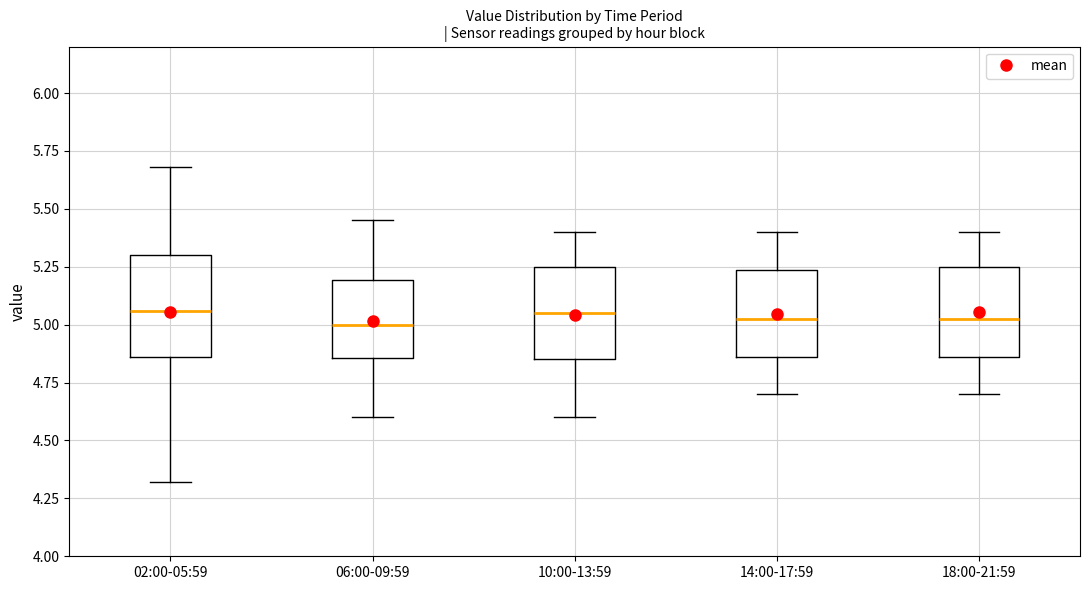

Reading left to right, transcribe this box plot: for each box, give where its median line is, the range the box spans, and where its two whiskers end, as read against the y-axis. The values are not printed on the chart, so give them approximately, as read against the axis.

02:00-05:59: median 5.05, box 4.85 to 5.30, whiskers 4.30 to 5.70
06:00-09:59: median 5.00, box 4.85 to 5.20, whiskers 4.60 to 5.45
10:00-13:59: median 5.05, box 4.85 to 5.25, whiskers 4.60 to 5.40
14:00-17:59: median 5.05, box 4.85 to 5.25, whiskers 4.70 to 5.40
18:00-21:59: median 5.05, box 4.85 to 5.25, whiskers 4.70 to 5.40